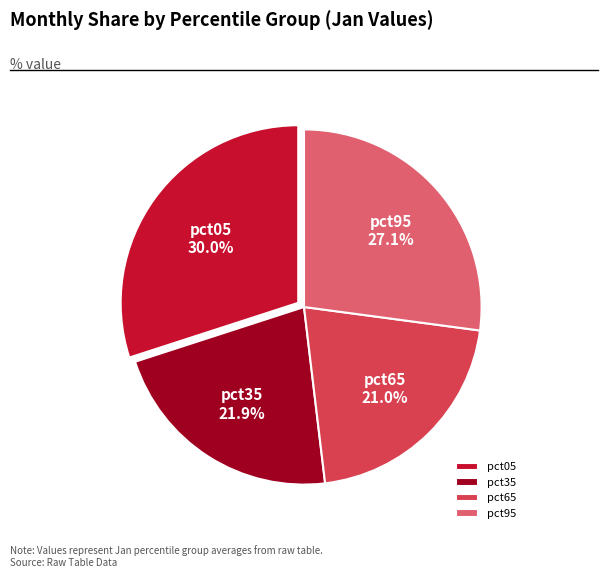

To the nearest percent, what is the average slice percentage?

25%